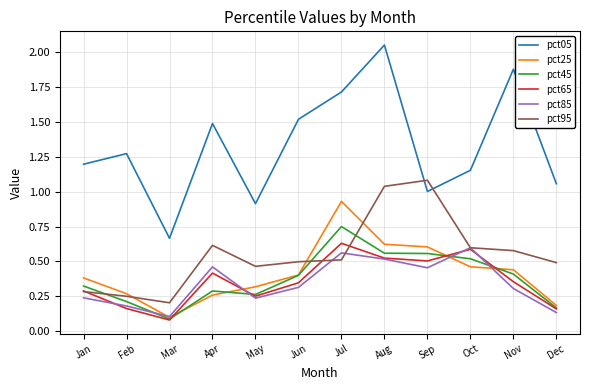

How many lines are shown in the chart?

6